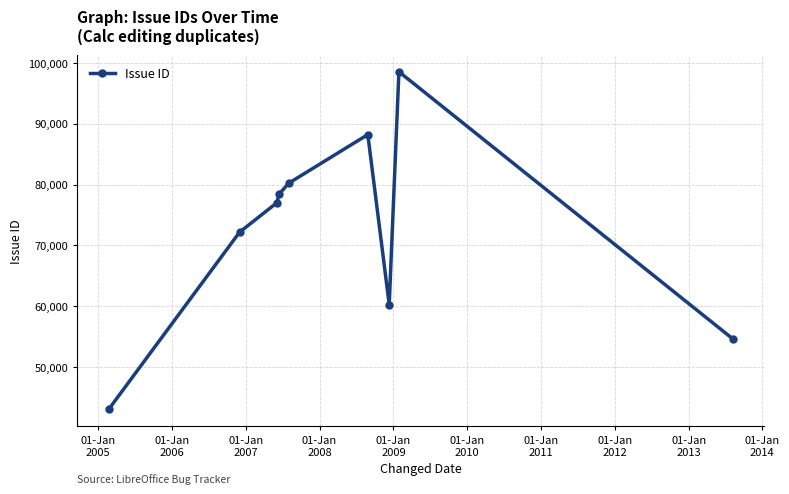

Count the number of categories in the chart.

9